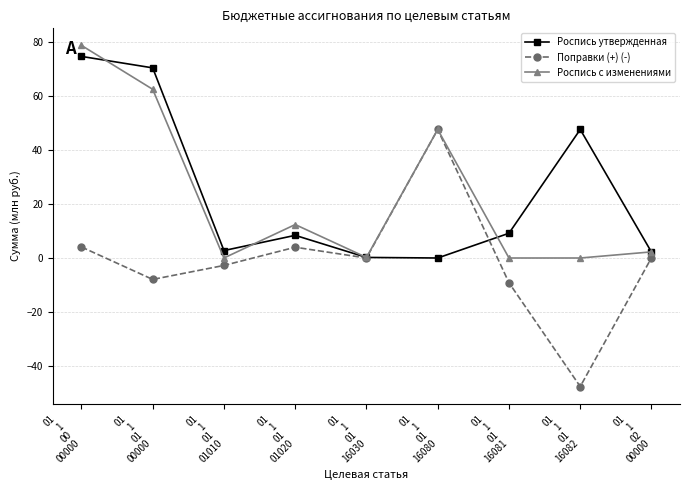

What is the label of the 9th point from the right?

01
1
00
00000